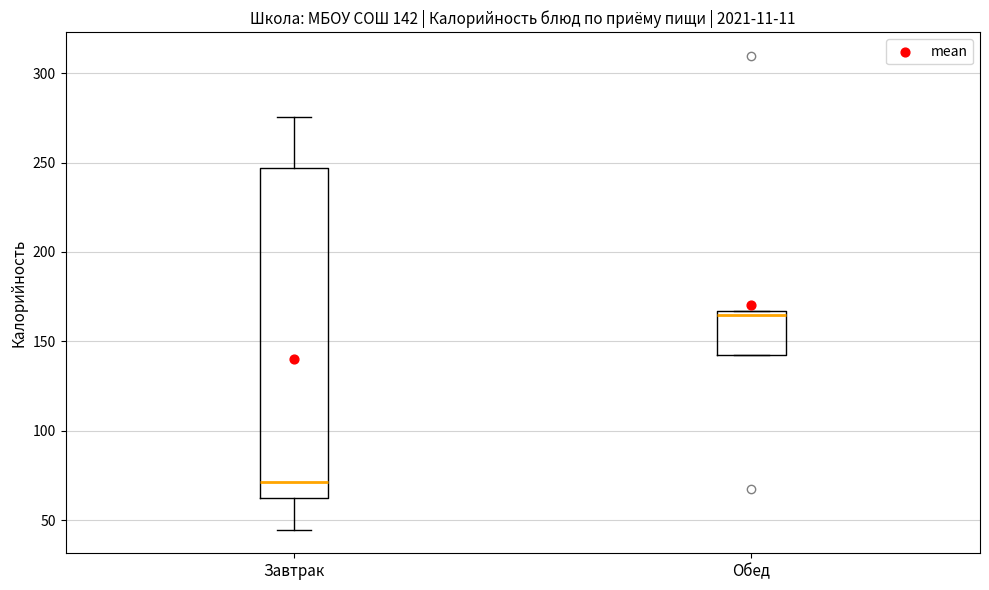

Comparing the boxes themselves (not the whiskers), which one is the tallest?

Завтрак